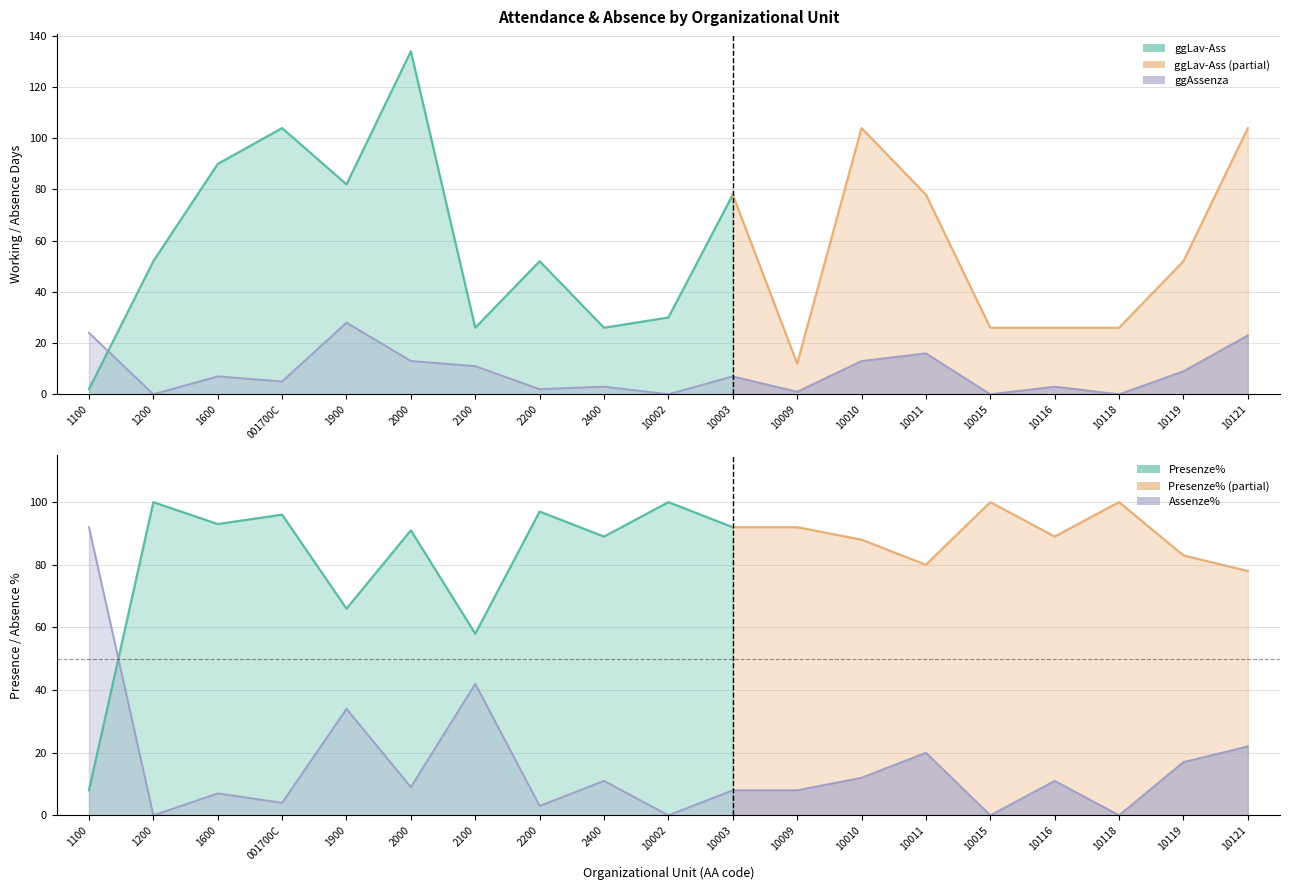

How many values in the ggLav-Ass series exceed 52?

8